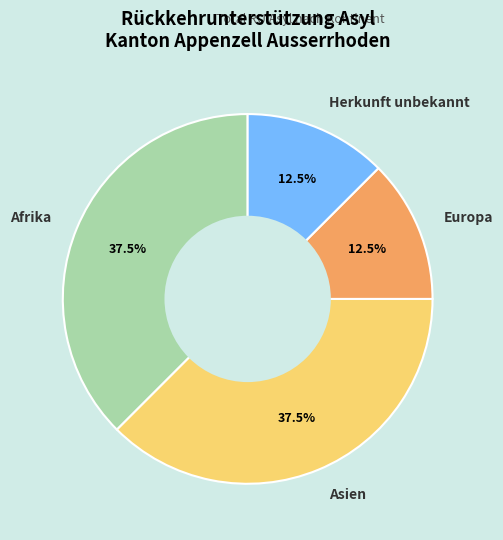

Combined, what portion of the pie is Asien and Afrika?

75.0%